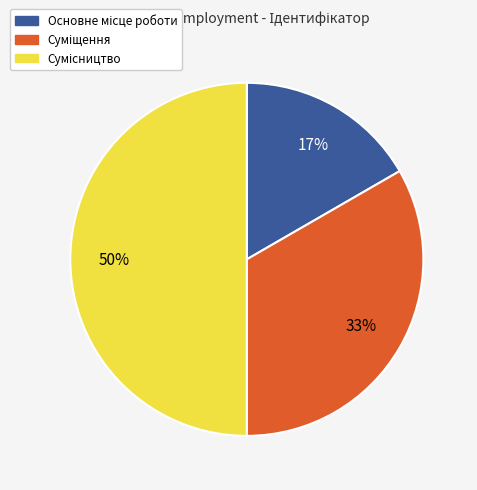

To the nearest percent, what is the difference between the largest and smallest slice percentages?

33%